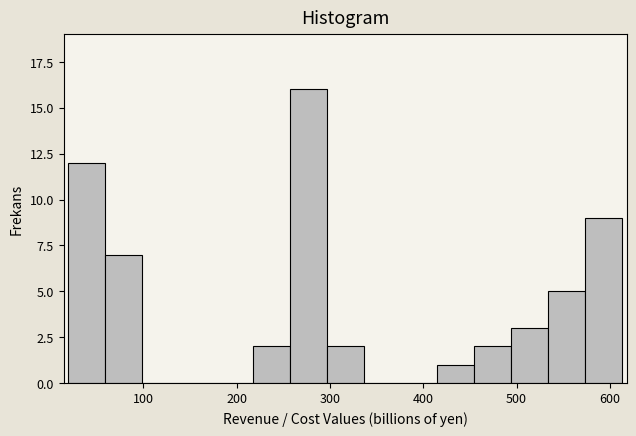

Read against the x-axis, roughly where is the centre of the tallest bar?

280